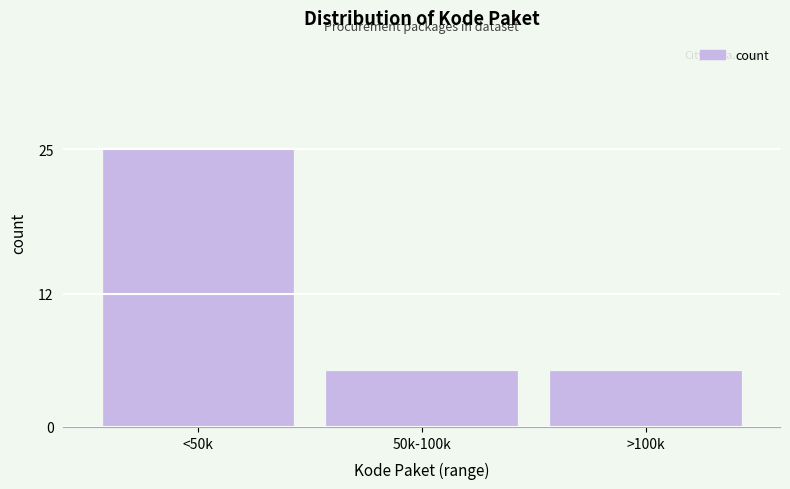

Reading right to left, transcribe all the data shown in this chart.

>100k=5	50k-100k=5	<50k=25